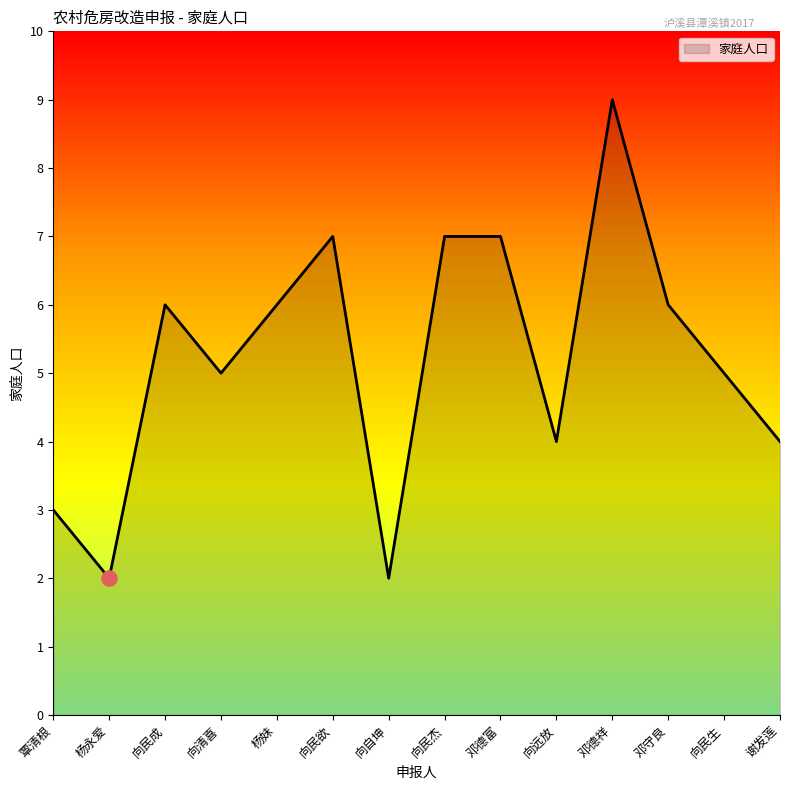

Approximately how many times larger is the value at 向远放 compared to 杨永爱?

2.0